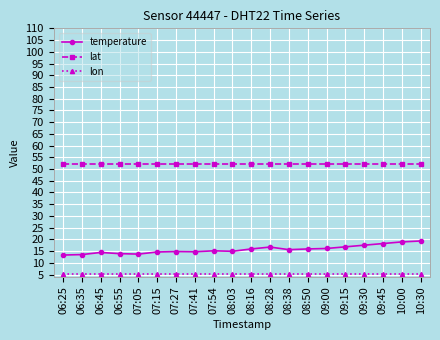

What is the minimum value for lon?

5.4